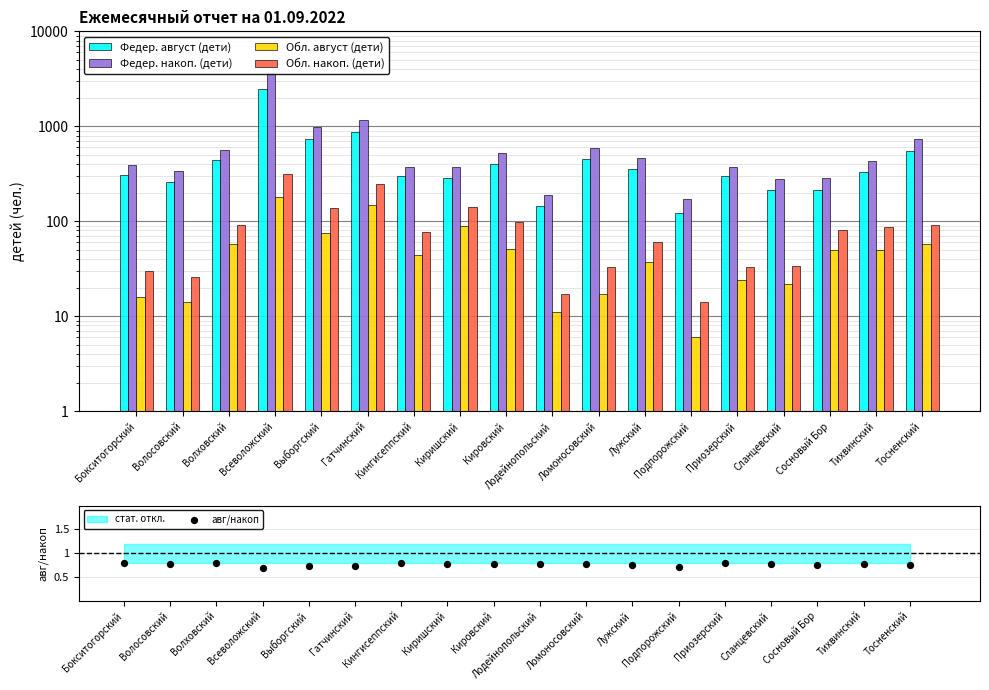

Which series has the largest total across all categories?

Федер. накоп. (дети)